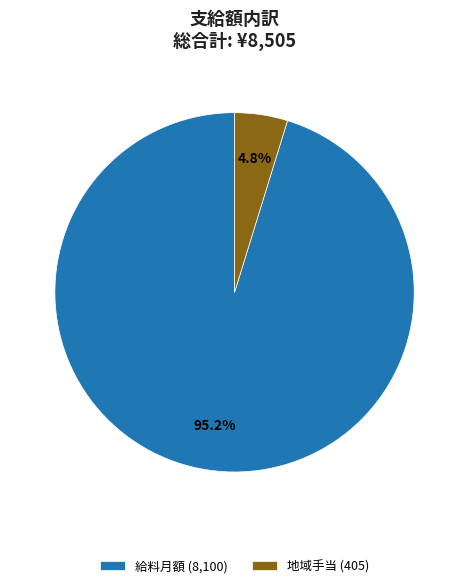

Which has a higher value, 給料月額 (8,100) or 地域手当 (405)?

給料月額 (8,100)